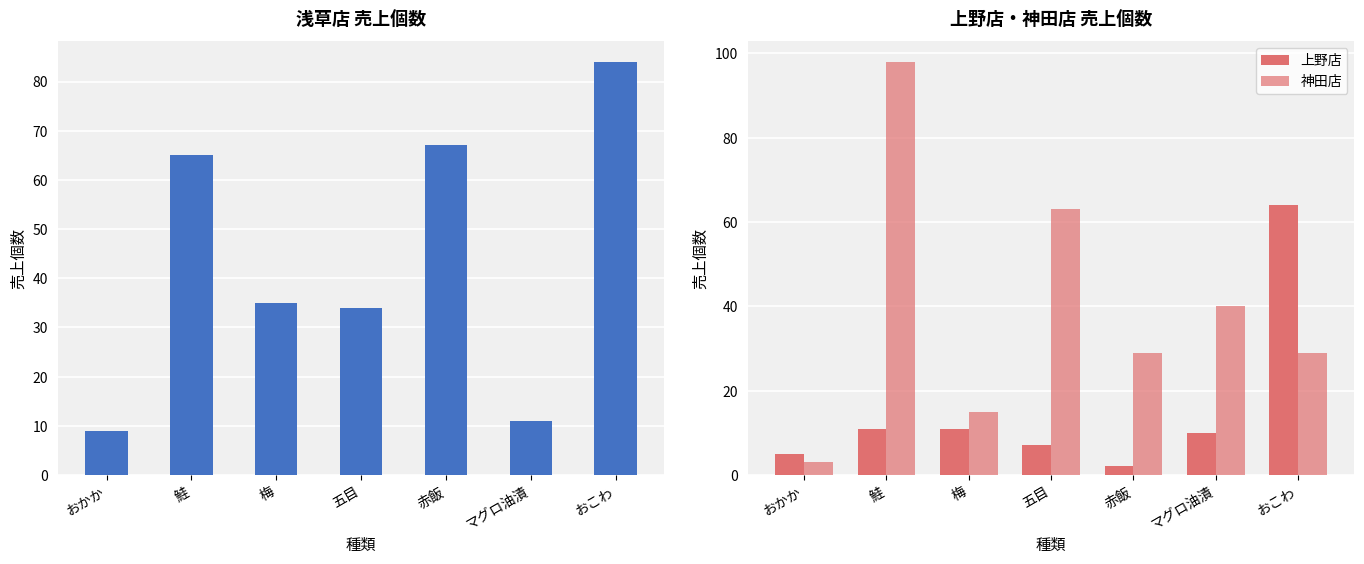

Which series changed the most between おかか and 梅?

浅草店